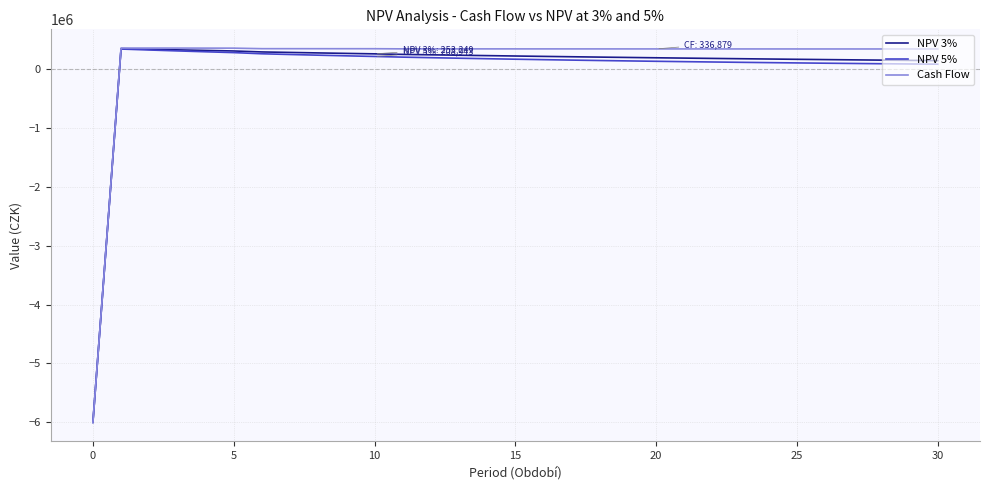

List the series in order of their overall mean, lowest first.

NPV 5%, NPV 3%, Cash Flow